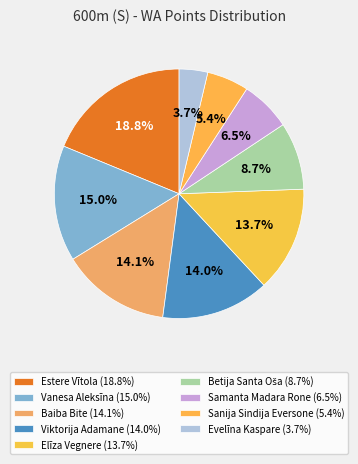

To the nearest percent, what is the combined percentage of Estere Vītola and Viktorija Adamane?

33%